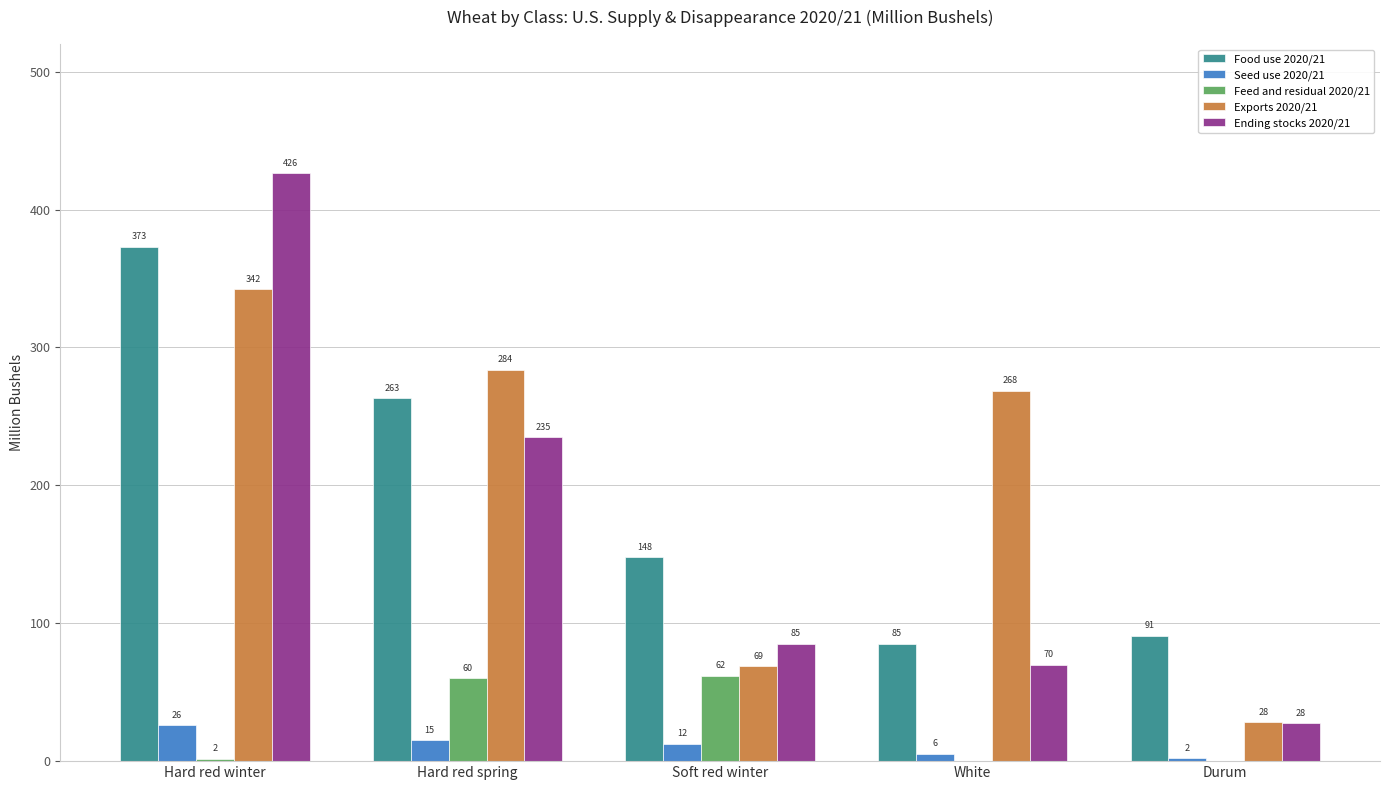

Which label corresponds to the smallest value in the chart?

White